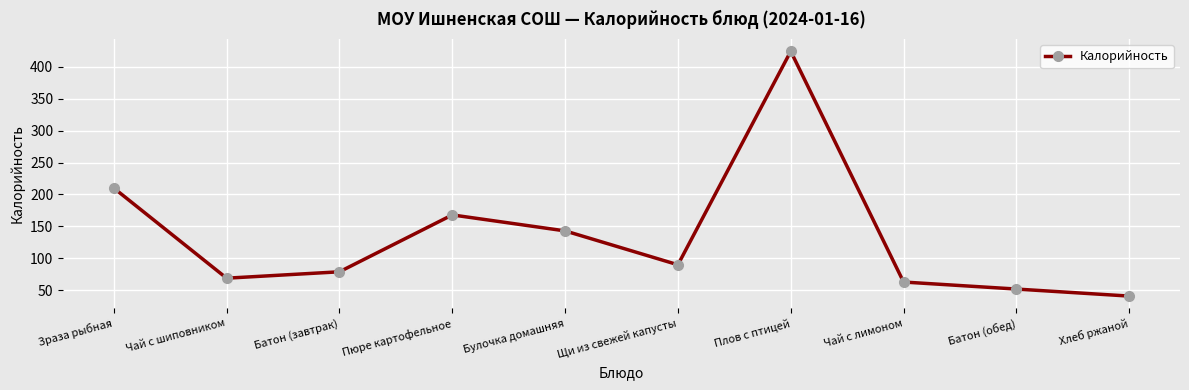

What is the approximate value at Щи из свежей капусты, to the nearest 5?

90